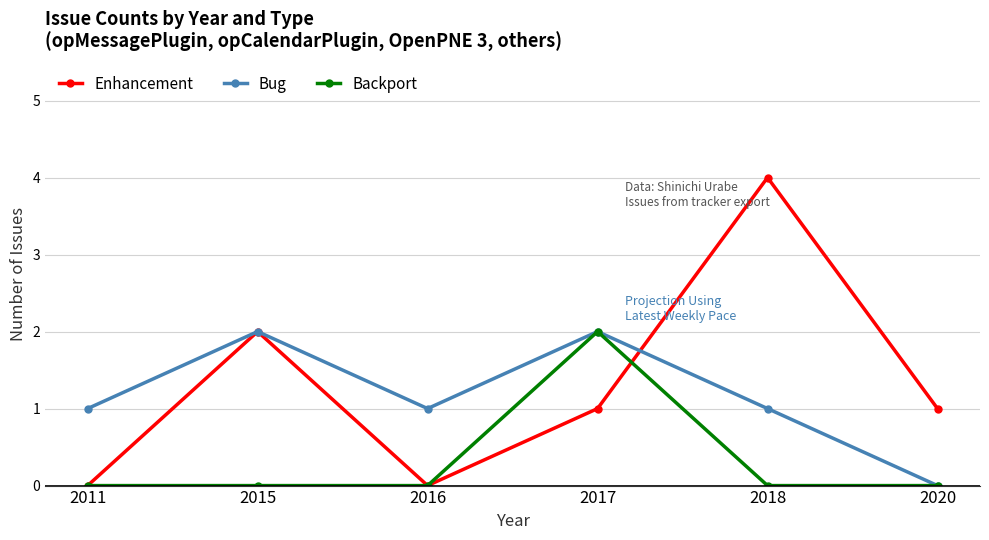

Is the value of Backport at 2017 greater than the value of Bug at 2016?

Yes